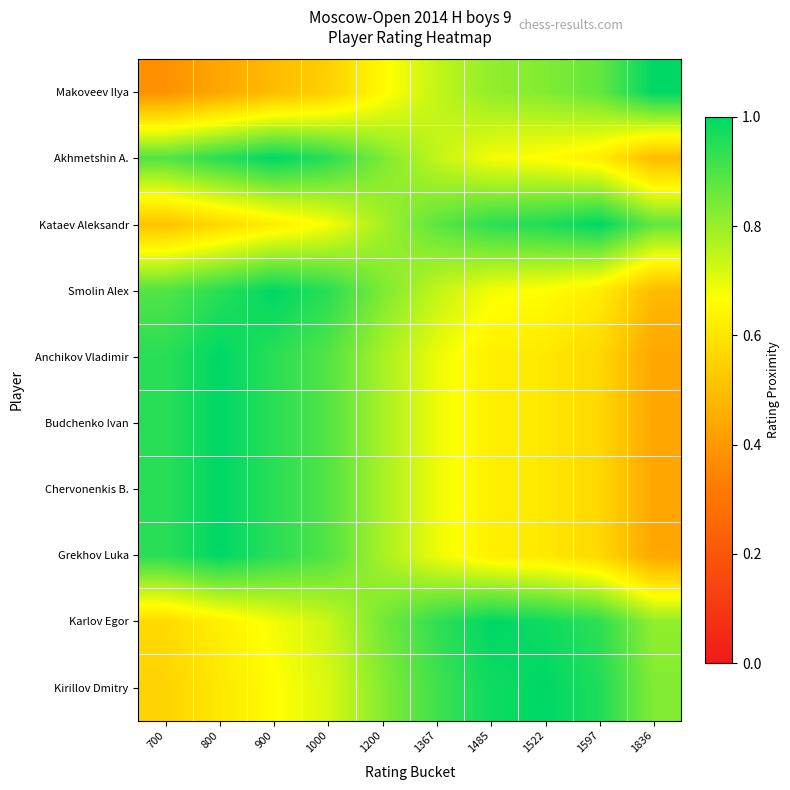

Which label corresponds to the largest value in the chart?

1836